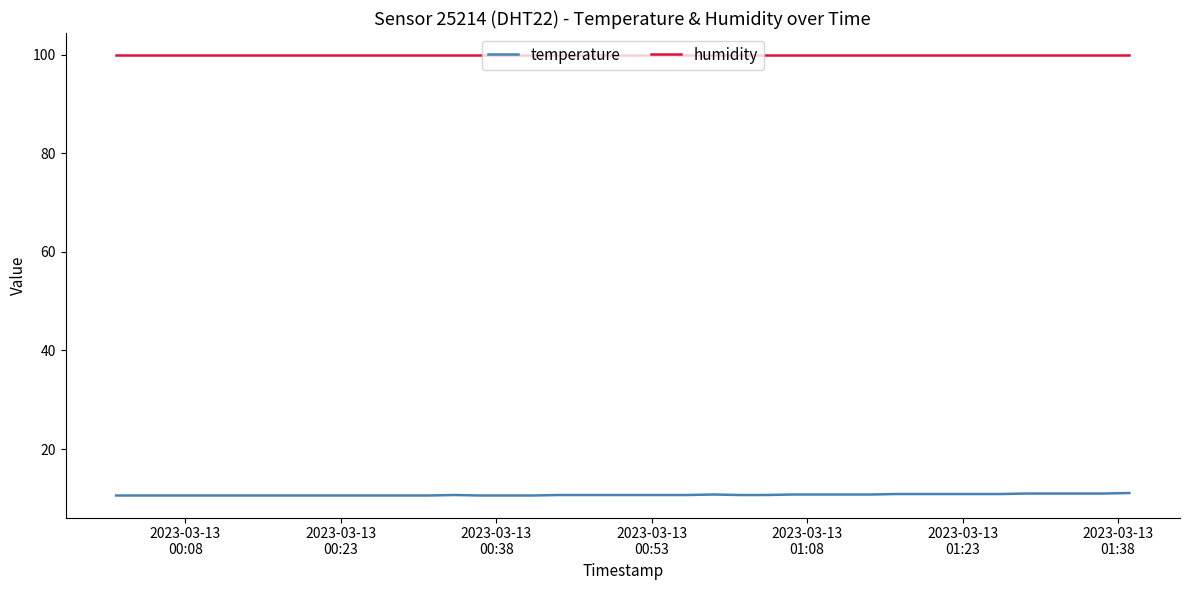

True or false: humidity and temperature cross at least once.

False